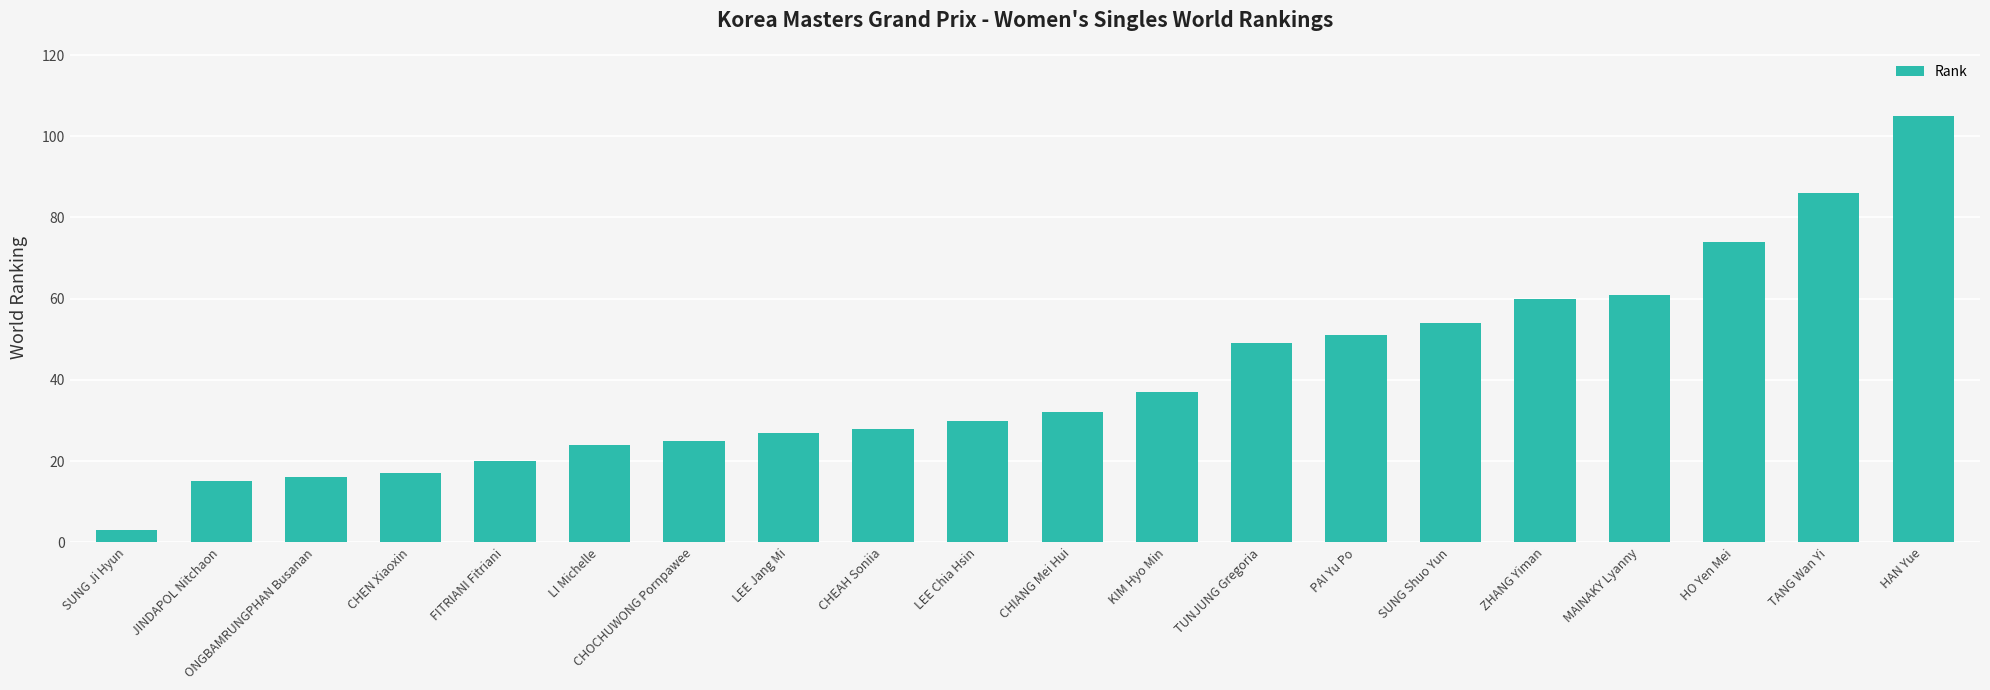

The chart shows a value of 27 at LEE Jang Mi. True or false?

True